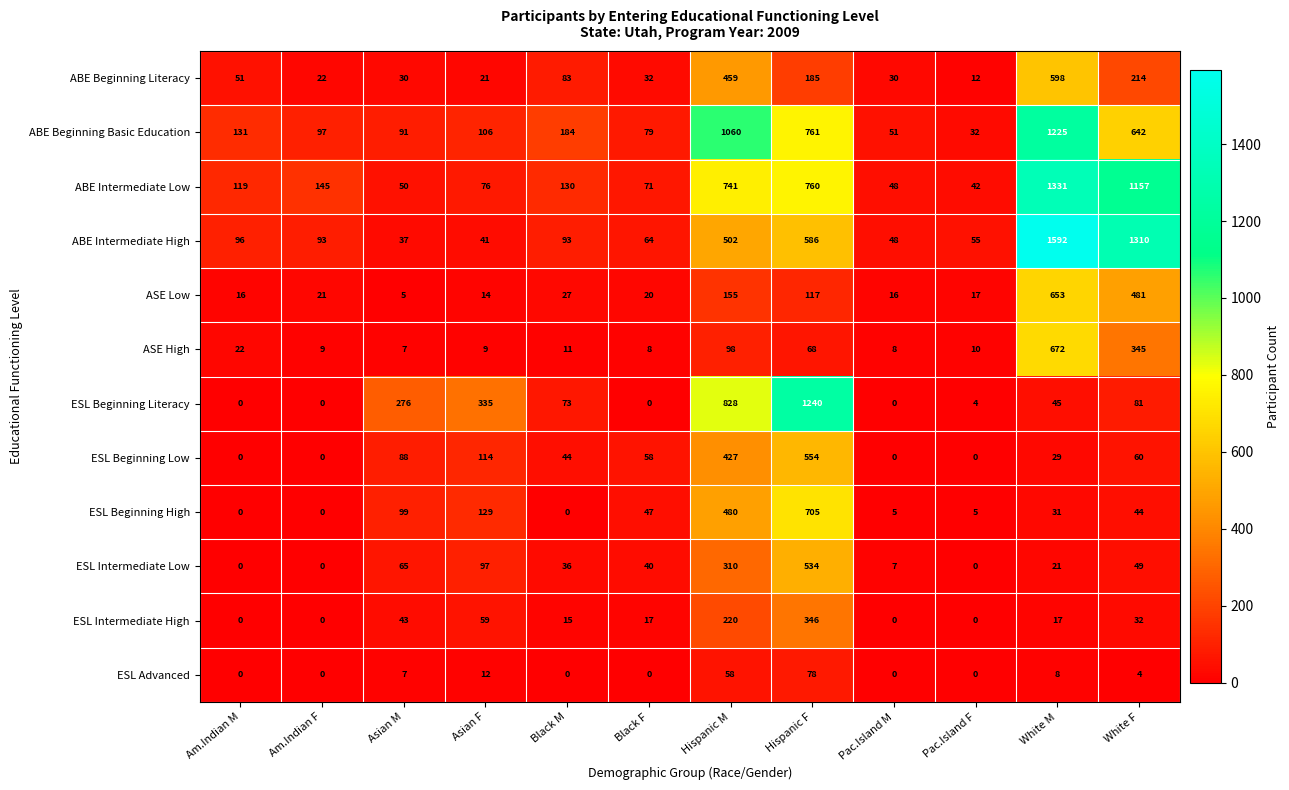

What is the difference between the ESL Intermediate Low values at Hispanic F and Am.Indian F?

534